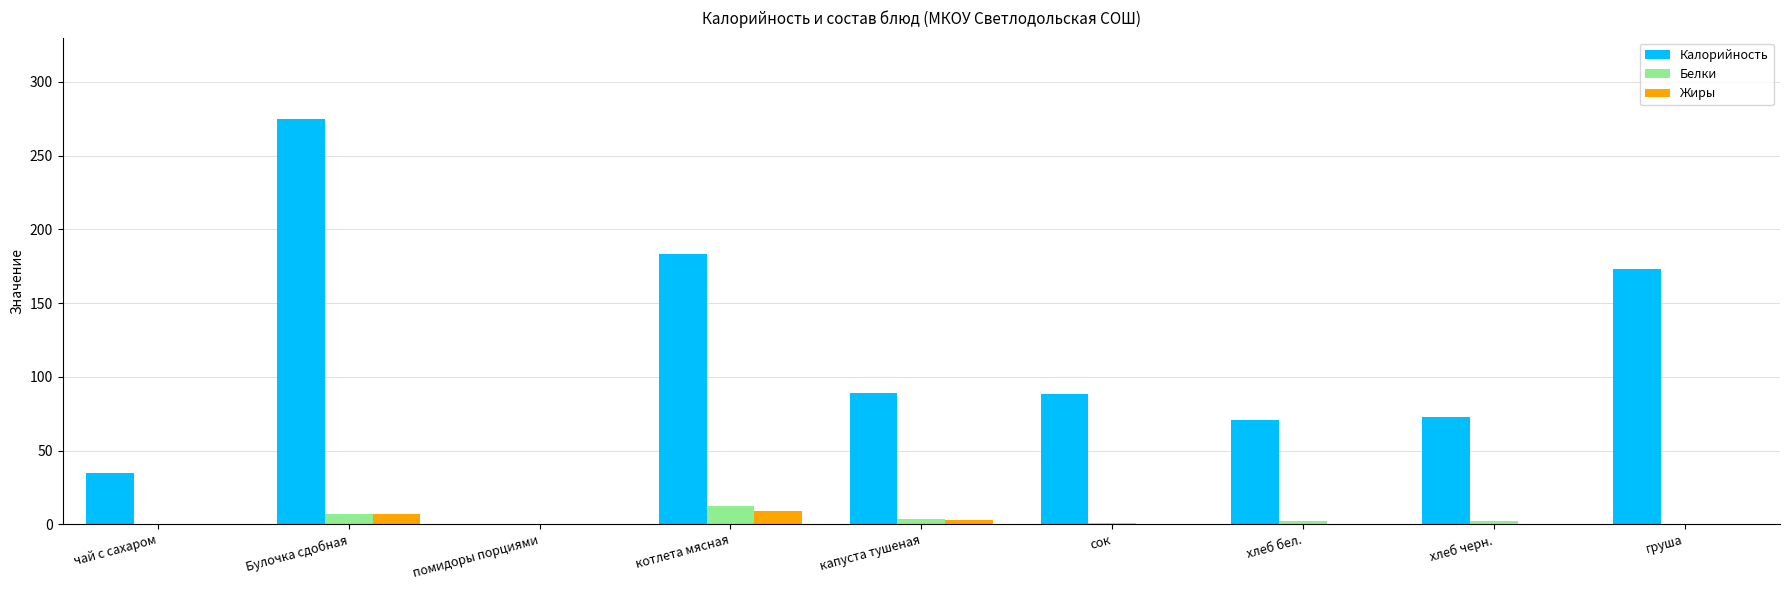

The Калорийность series shows 144.1 at помидоры порциями. True or false?

False